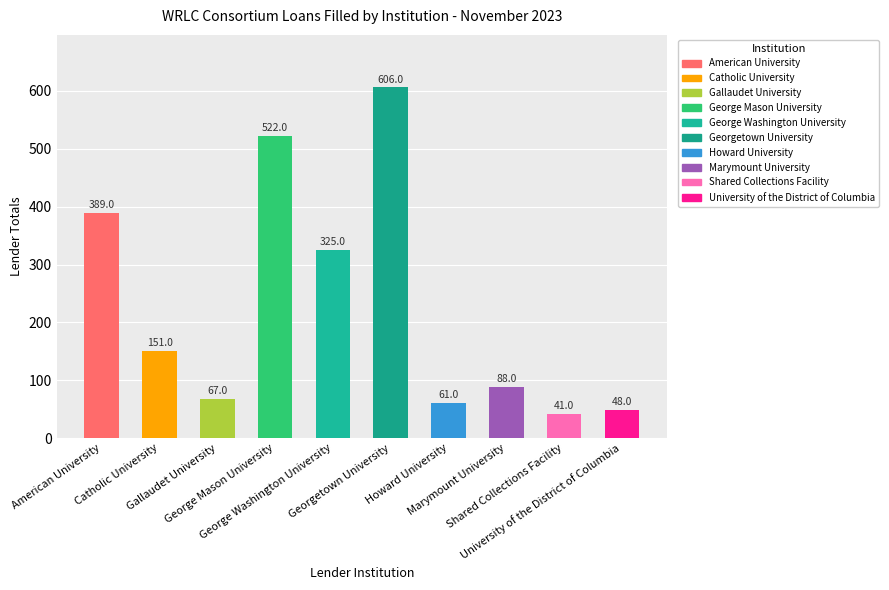

True or false: the data shows 260 at Catholic University.

False